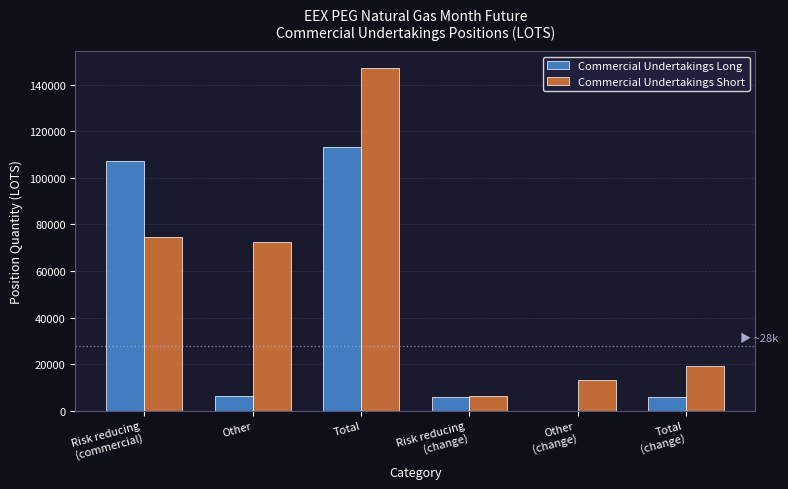

Which series changed the most between Other and Total?

Commercial Undertakings Long